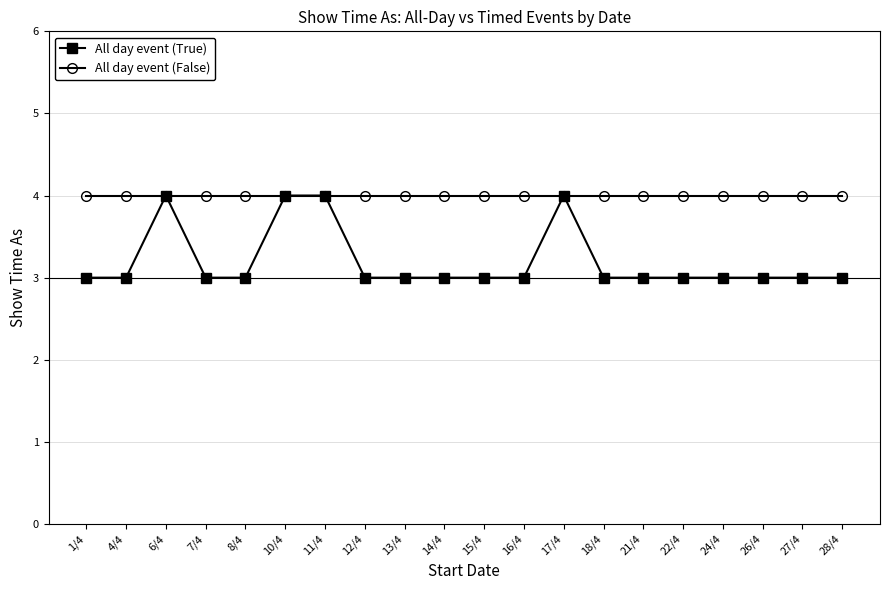

Reading left to right, transcribe all the data shown in this chart.

All day event (True): 1/4=3	4/4=3	6/4=4	7/4=3	8/4=3	10/4=4	11/4=4	12/4=3	13/4=3	14/4=3	15/4=3	16/4=3	17/4=4	18/4=3	21/4=3	22/4=3	24/4=3	26/4=3	27/4=3	28/4=3
All day event (False): 1/4=4	4/4=4	6/4=4	7/4=4	8/4=4	10/4=4	11/4=4	12/4=4	13/4=4	14/4=4	15/4=4	16/4=4	17/4=4	18/4=4	21/4=4	22/4=4	24/4=4	26/4=4	27/4=4	28/4=4